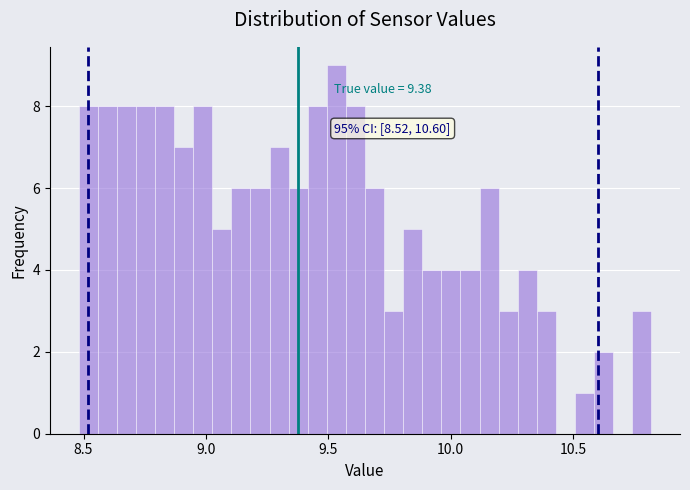

Read against the x-axis, roughly where is the centre of the tallest bar?

9.55